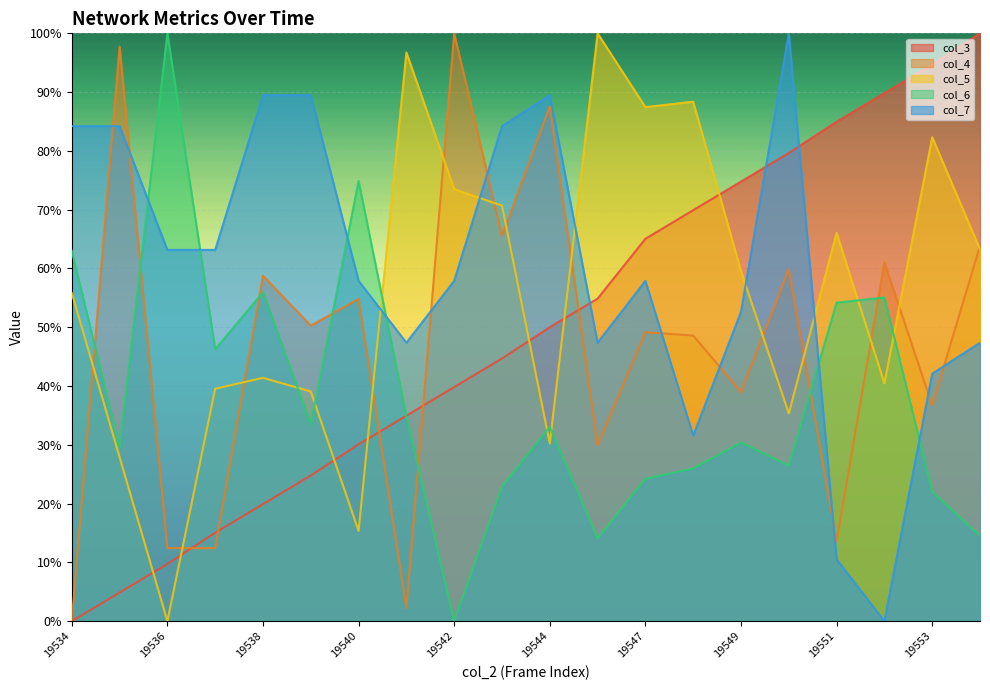

Which series has the widest spread of values?

col_6